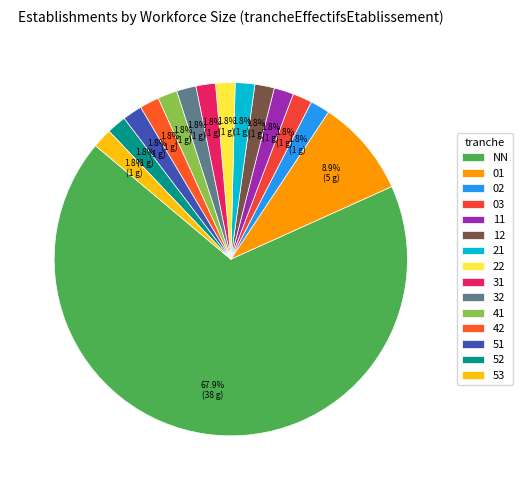

To the nearest percent, what percentage of the pie is 52?

2%